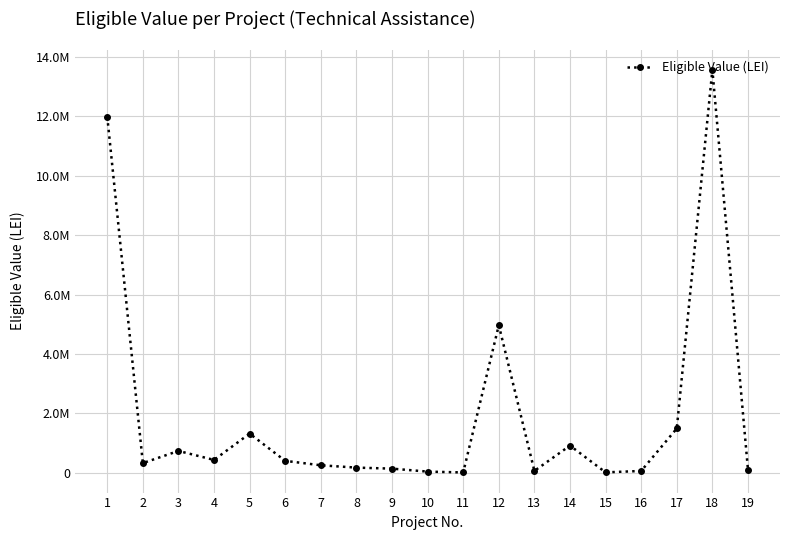

Is it true that the value at 18 is 13572018.0?

True